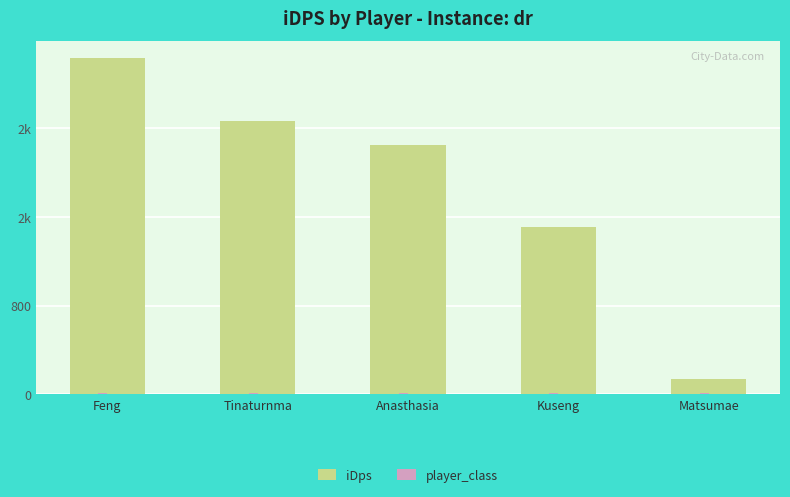

At Kuseng, list the series in order from smallest to largest.

player_class, iDps